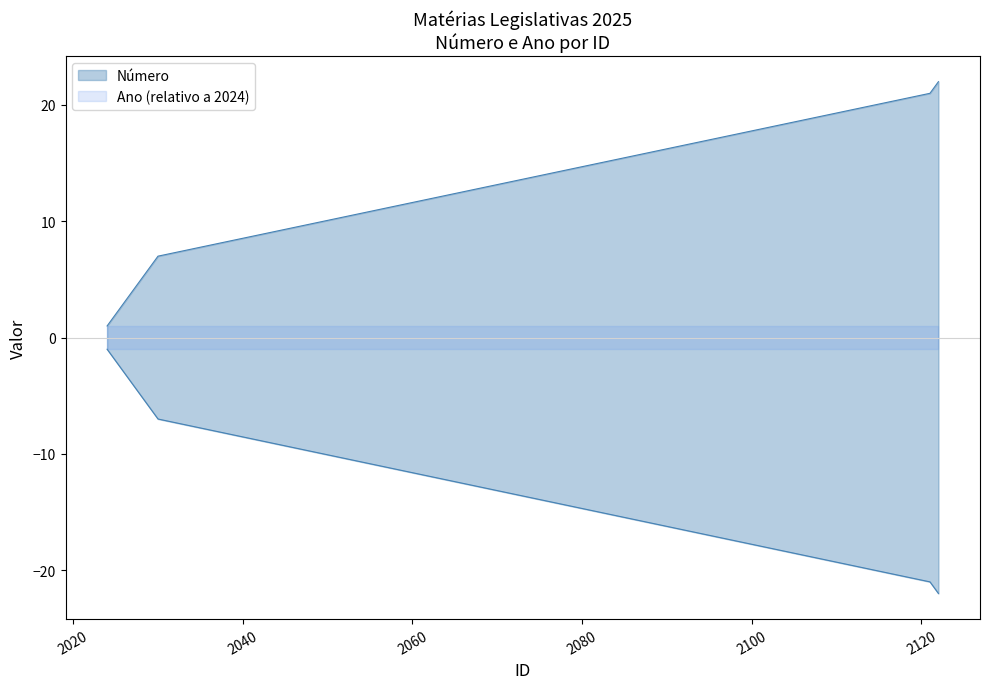

True or false: there are more than 2 points higher than both neighbors.

False